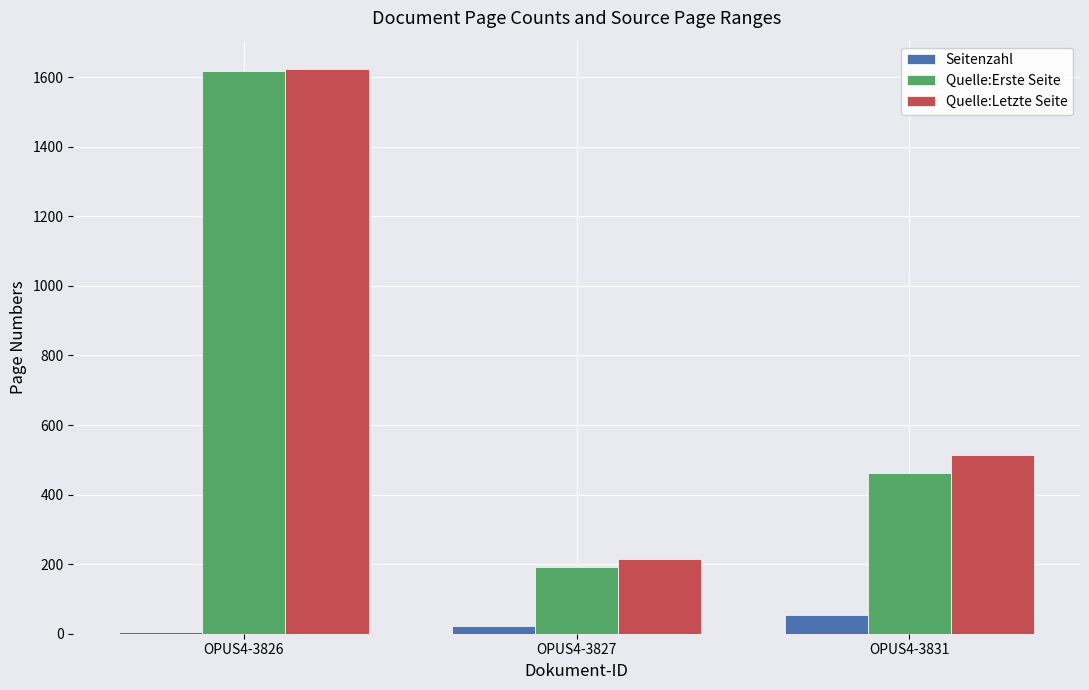

True or false: Quelle:Erste Seite has a value of 461 at OPUS4-3831.

True